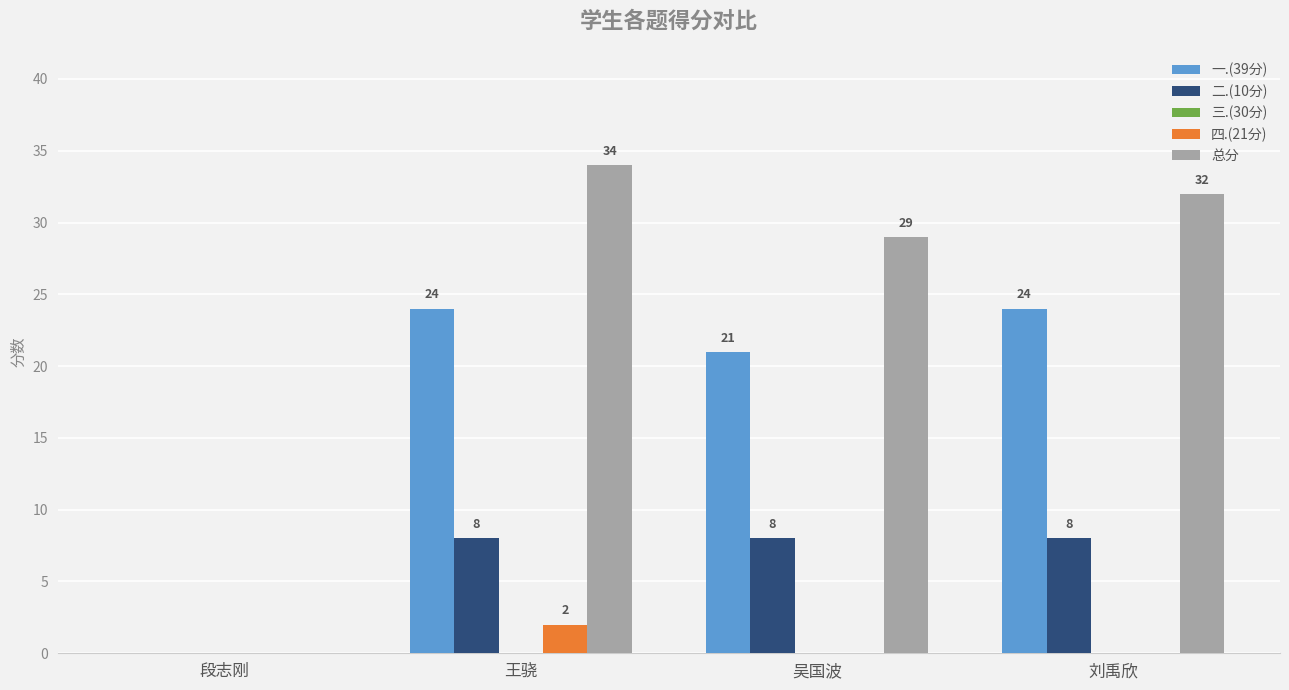

What is the total value across all series at 王骁?

68